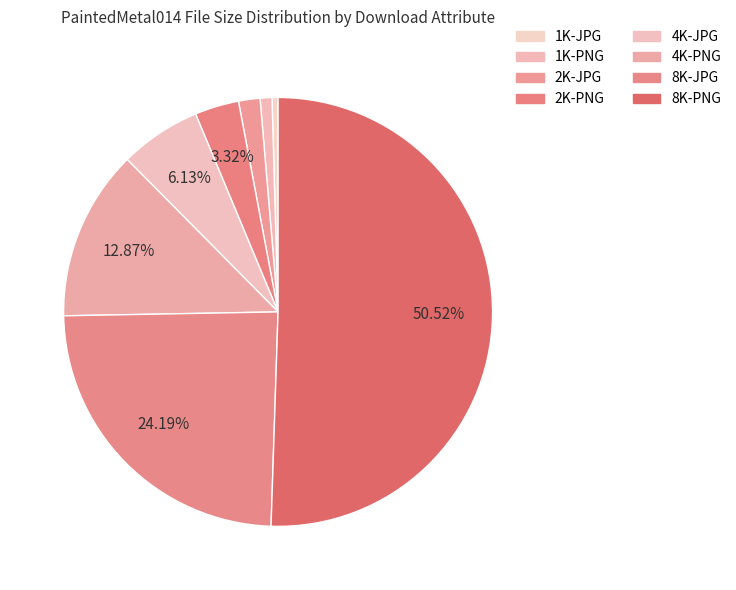

Count the number of slices in the pie.

8